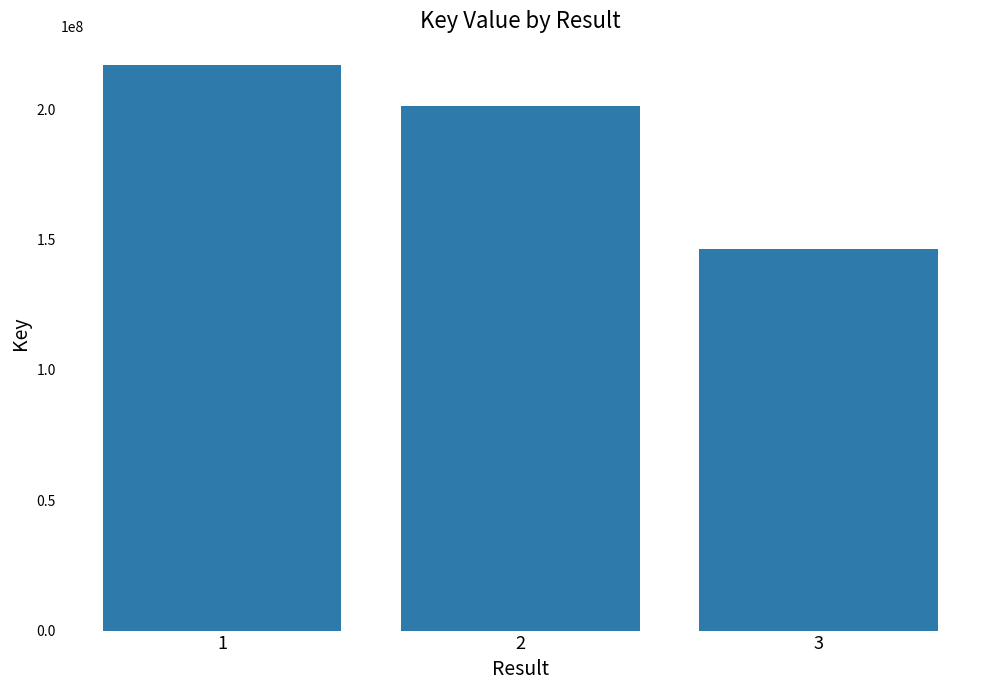

What value does the data have at 2, to the nearest 100?

201160400